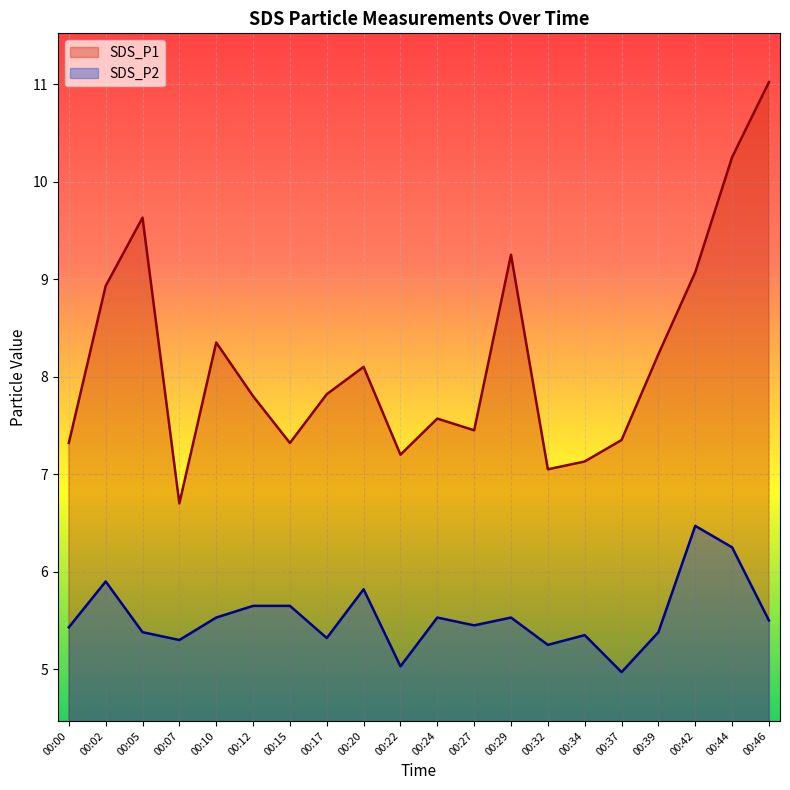

How many data points in SDS_P2 are above 5?

19